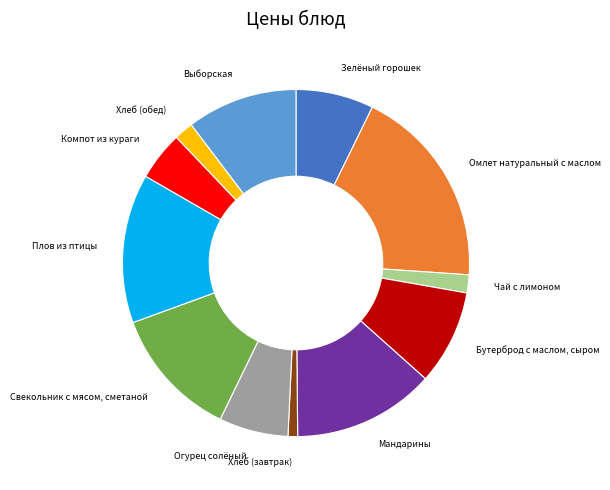

Is there any slice that represents more than half of the pie?

No